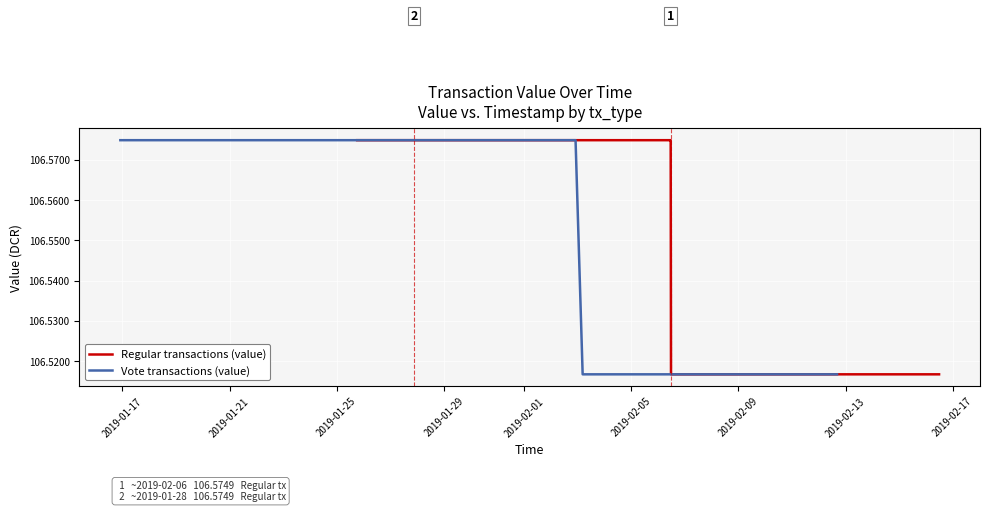

True or false: Regular transactions (value) and Vote transactions (value) intersect in this chart.

False